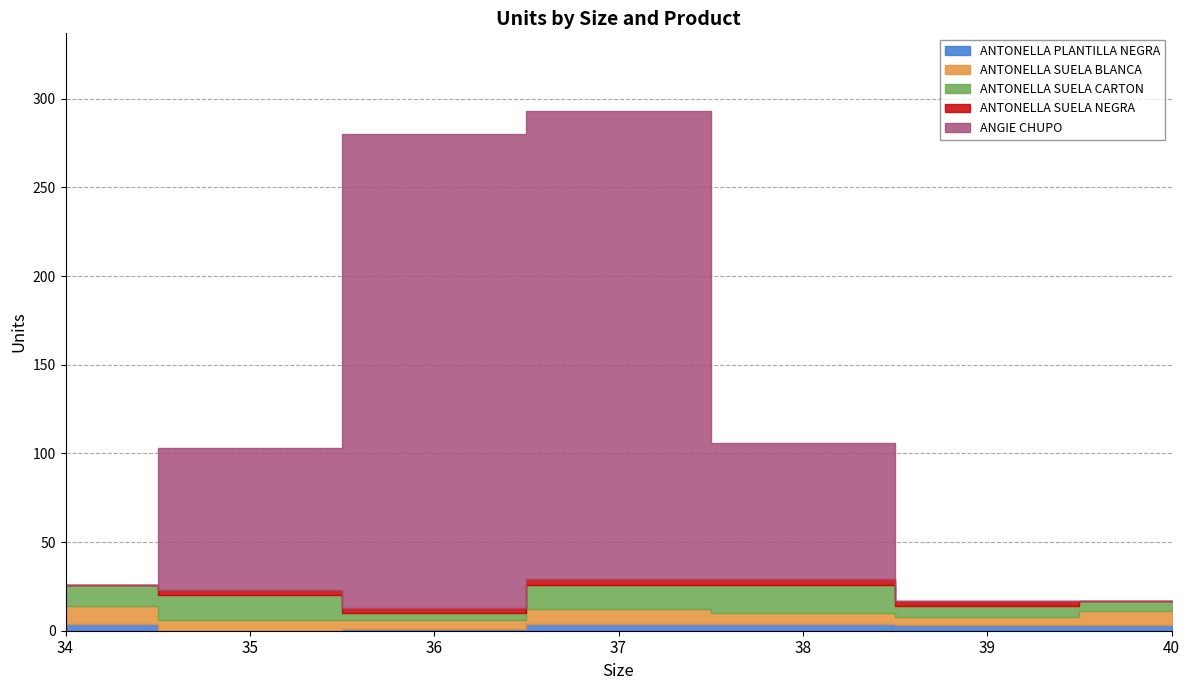

Which has a higher value, 39 or 36?

39